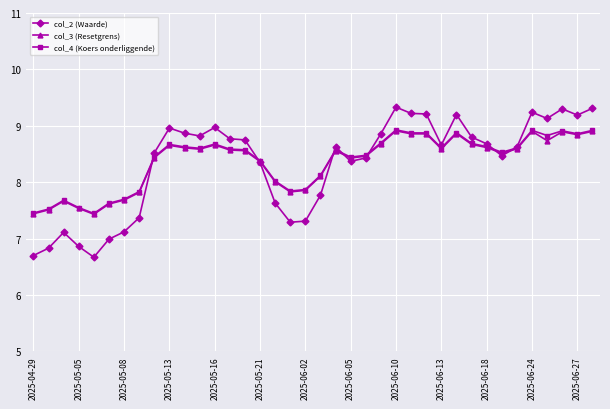

Which series has the largest range (max minus min)?

col_2 (Waarde)